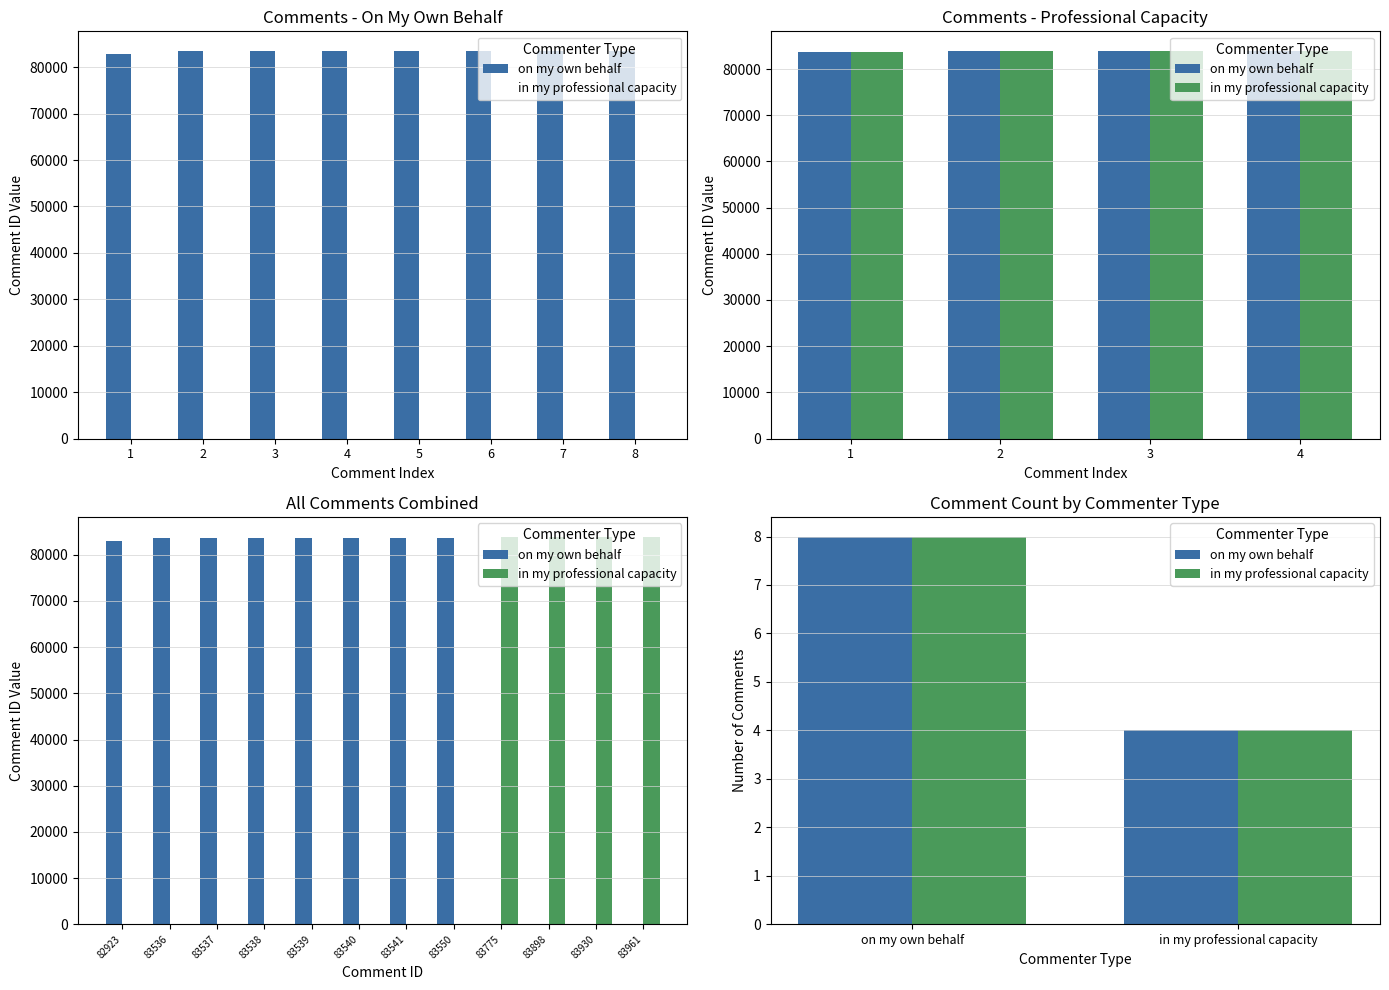

Does the chart contain stacked bars?

No